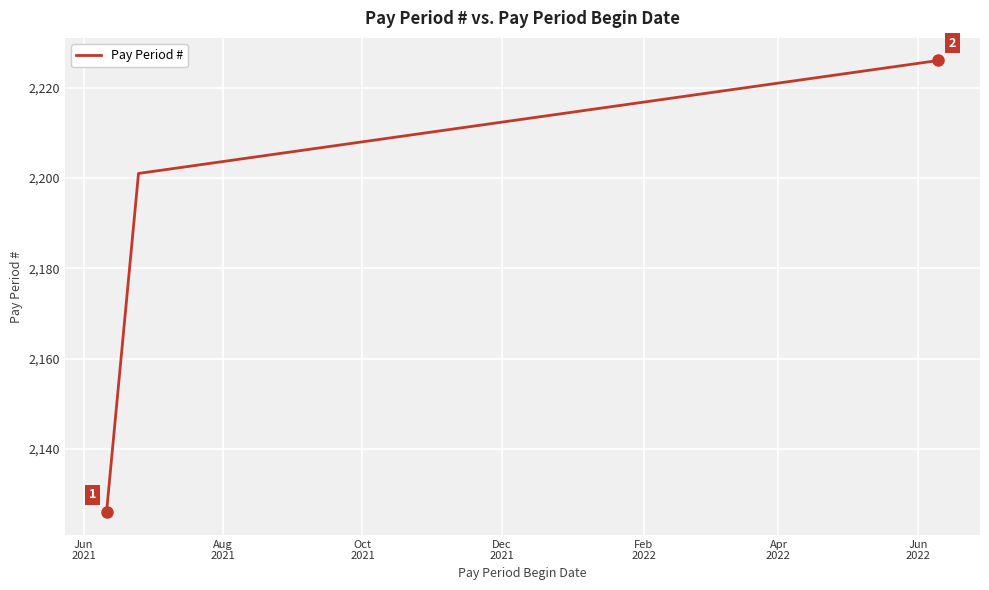

What is the difference between the maximum and minimum values?

100